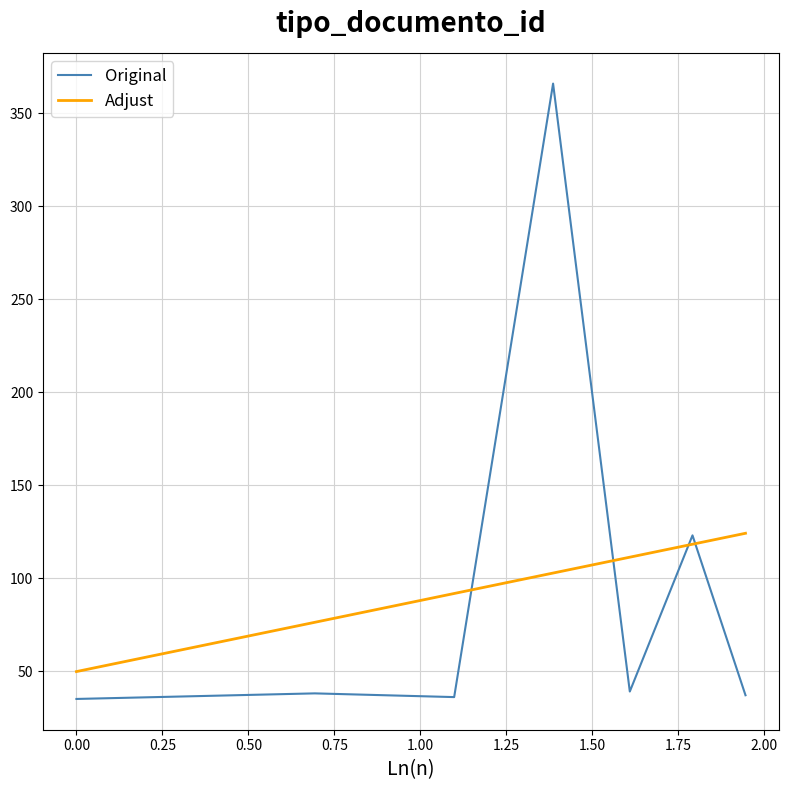

How many data points are above 38?

3